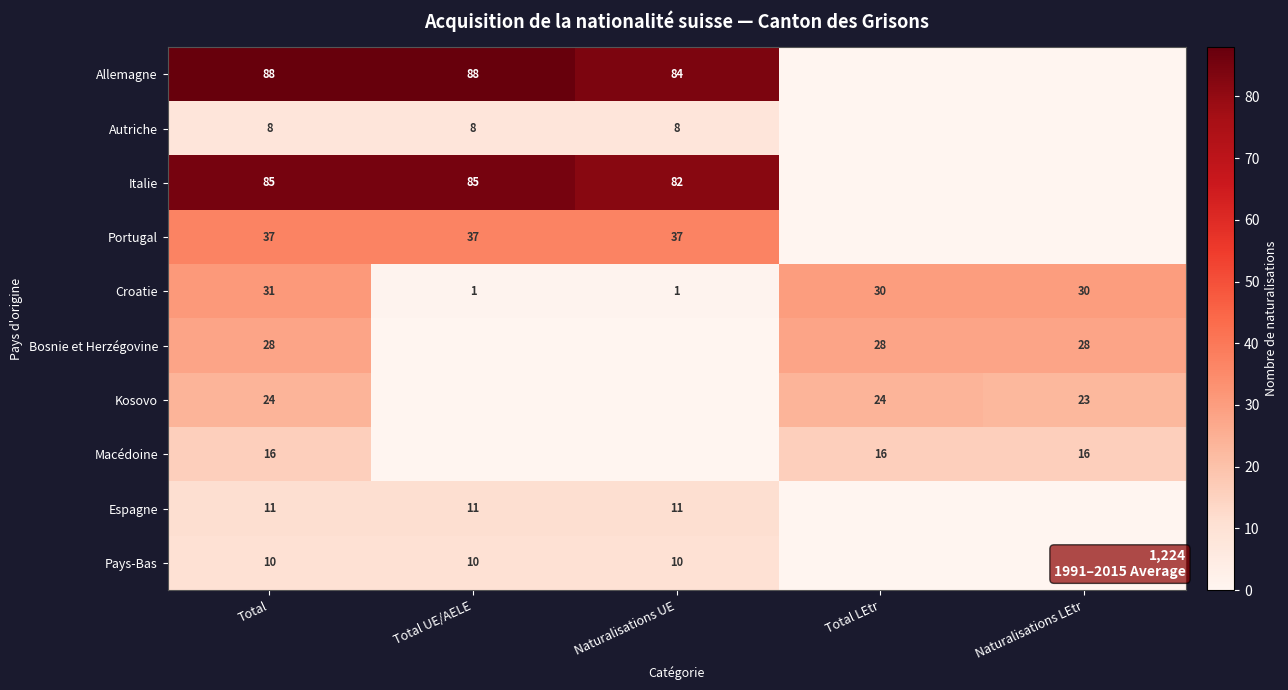

What is the spread (max minus min) of values at Total?

80